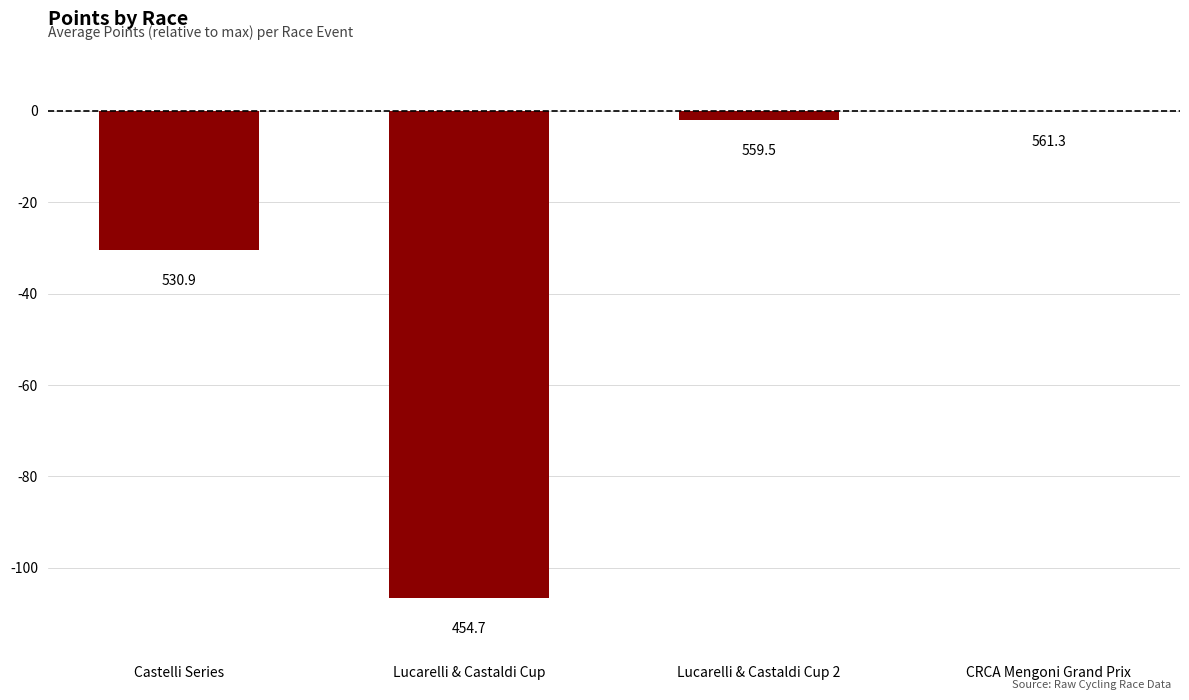

Are the bars horizontal?

No